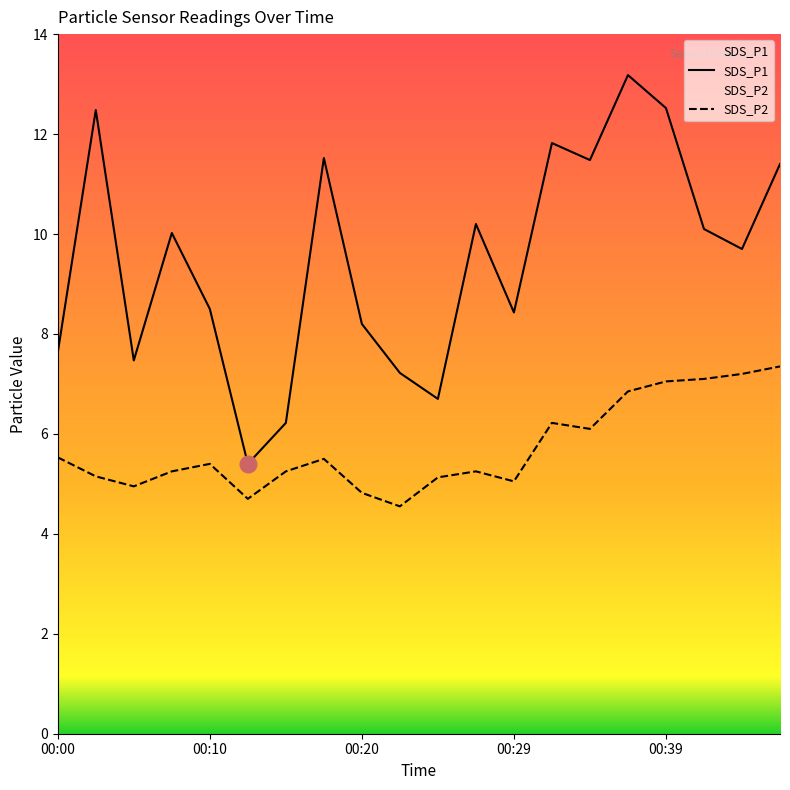

List the series in order of their overall mean, lowest first.

SDS_P2, SDS_P1